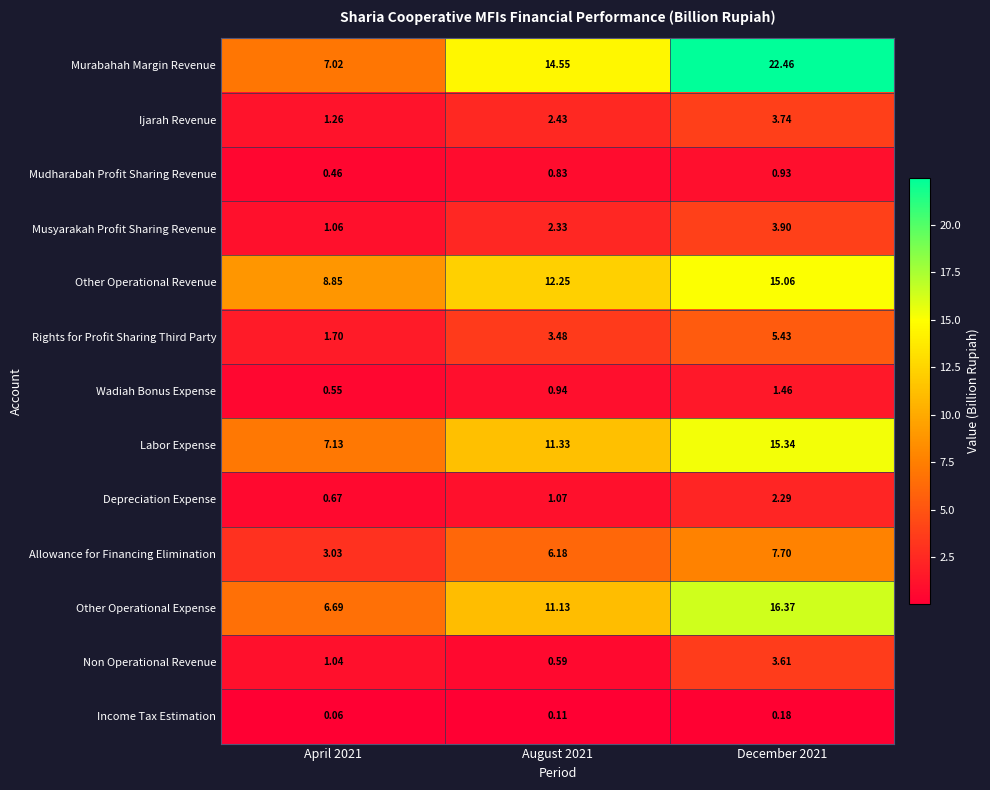

List the series in order of their peak value, lowest first.

Income Tax Estimation, Mudharabah Profit Sharing Revenue, Wadiah Bonus Expense, Depreciation Expense, Non Operational Revenue, Ijarah Revenue, Musyarakah Profit Sharing Revenue, Rights for Profit Sharing Third Party, Allowance for Financing Elimination, Other Operational Revenue, Labor Expense, Other Operational Expense, Murabahah Margin Revenue